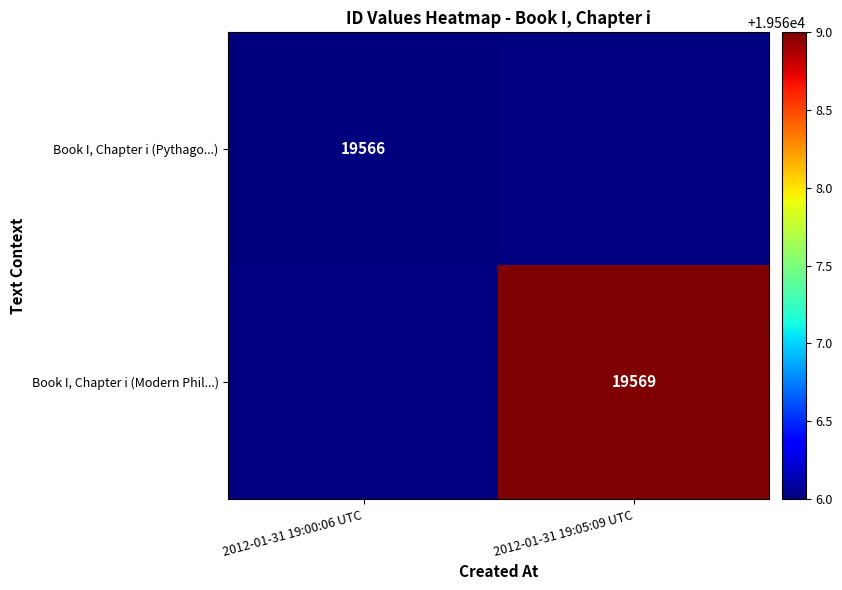

Count the number of data series in this chart.

2